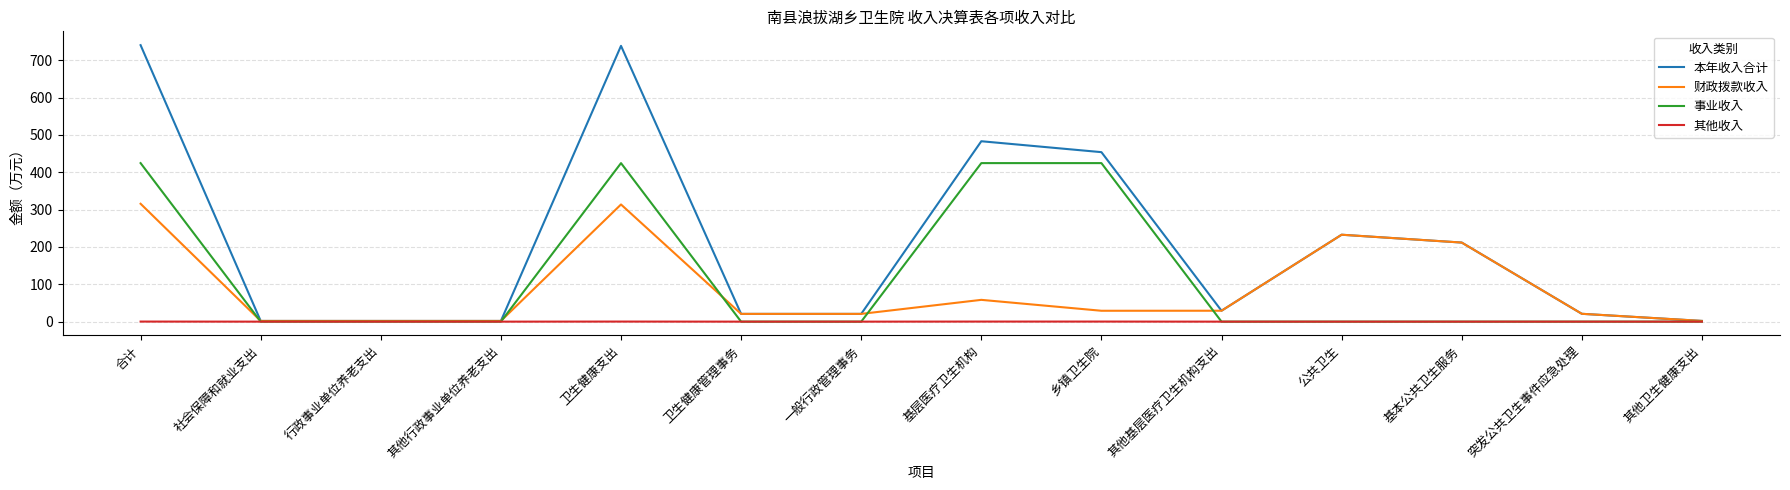

At which label is 本年收入合计 closest to 371?

乡镇卫生院